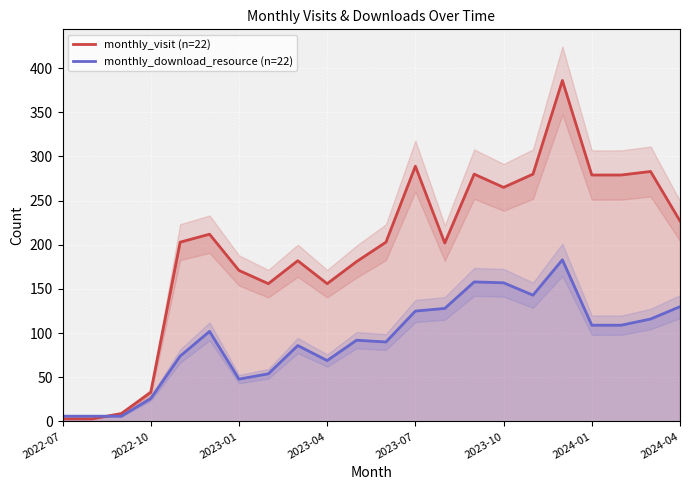

What is the greatest value displayed?

386